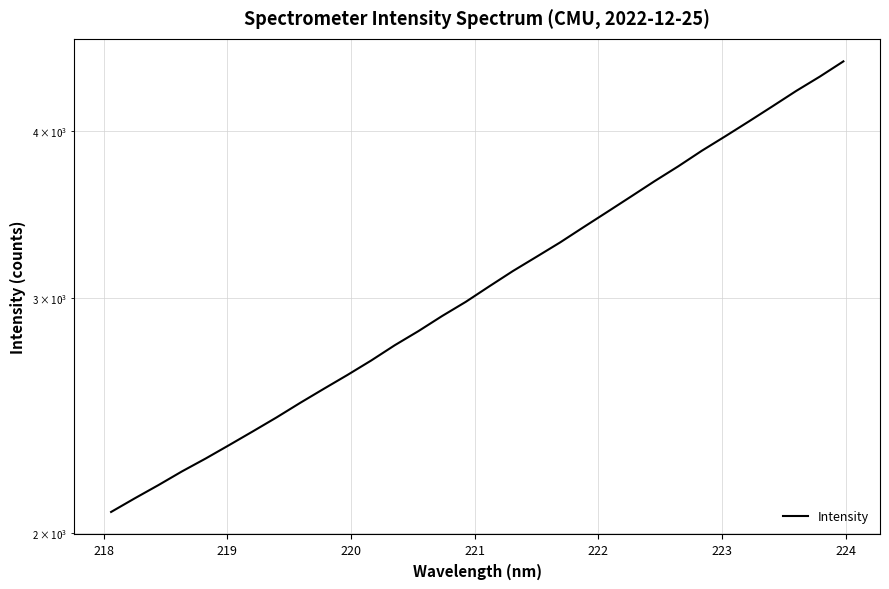

How many series are shown in this chart?

1